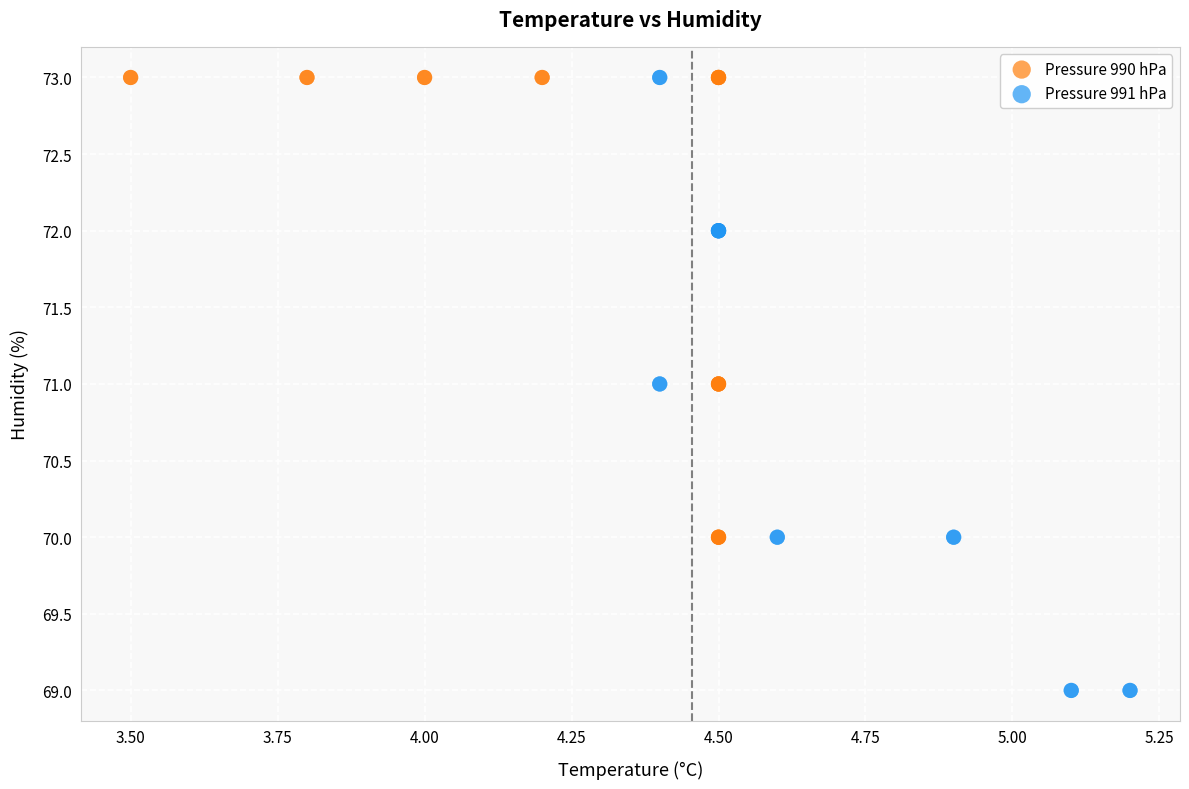

Which series has the largest Y range (max minus min)?

Pressure 991 hPa